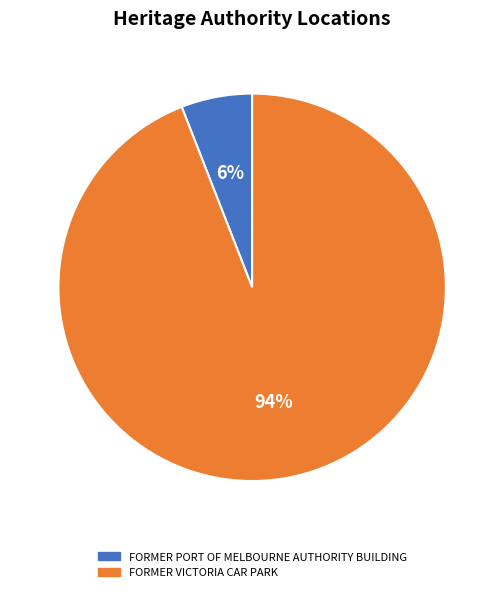

Rank the categories by value from lowest to highest.

FORMER PORT OF MELBOURNE AUTHORITY BUILDING, FORMER VICTORIA CAR PARK